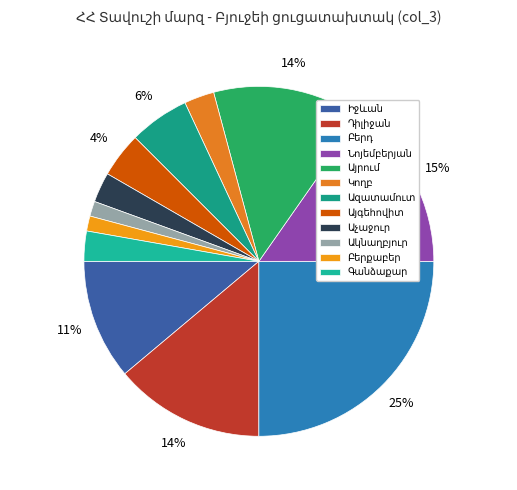

To the nearest percent, what percentage of the pie is Բերքաբեր?

1%